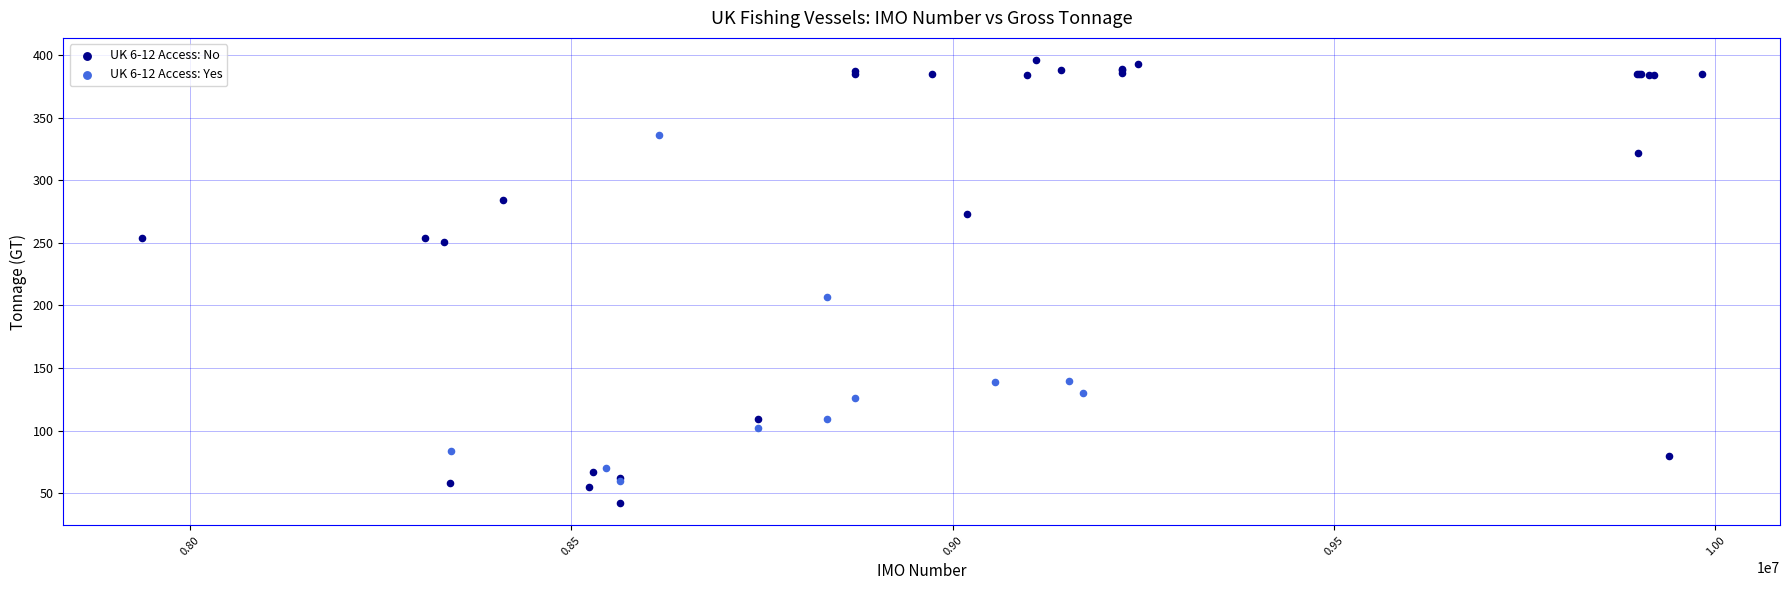

Which series reaches the minimum Y coordinate?

UK 6-12 Access: No